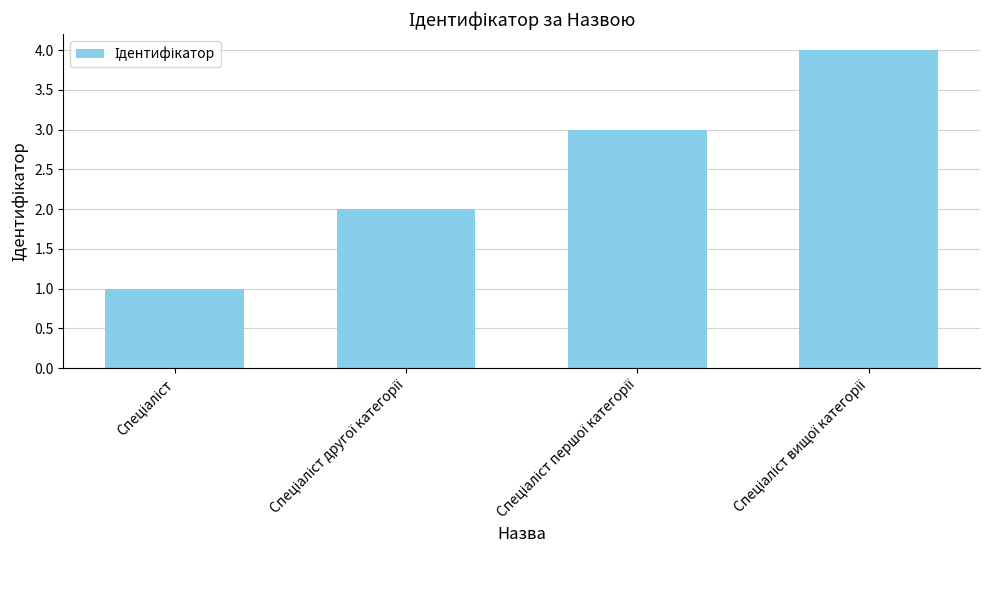

What is the sum of all values?

10